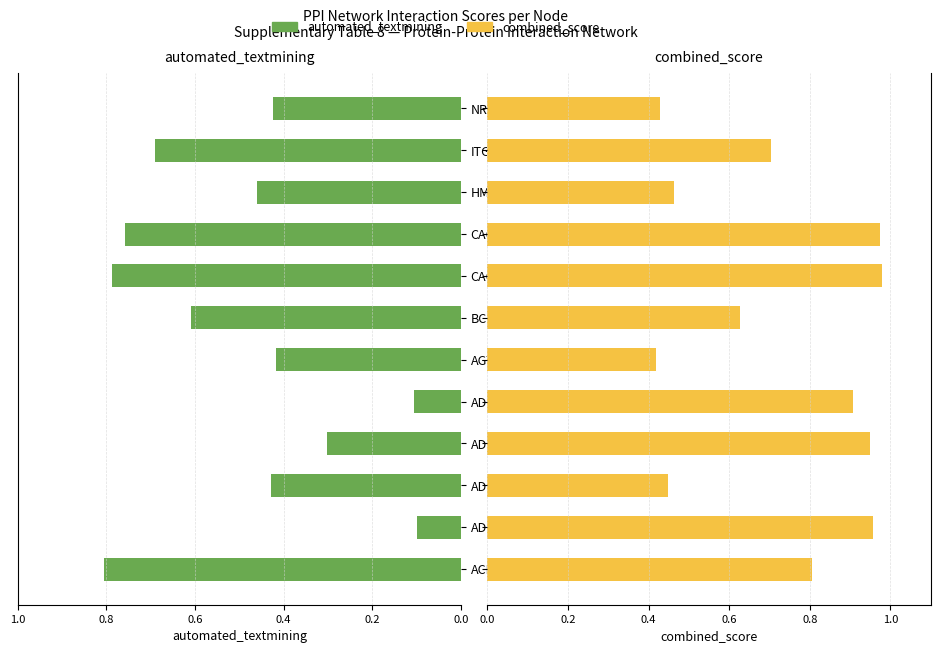

Are the bars grouped side by side (vs. stacked)?

Yes